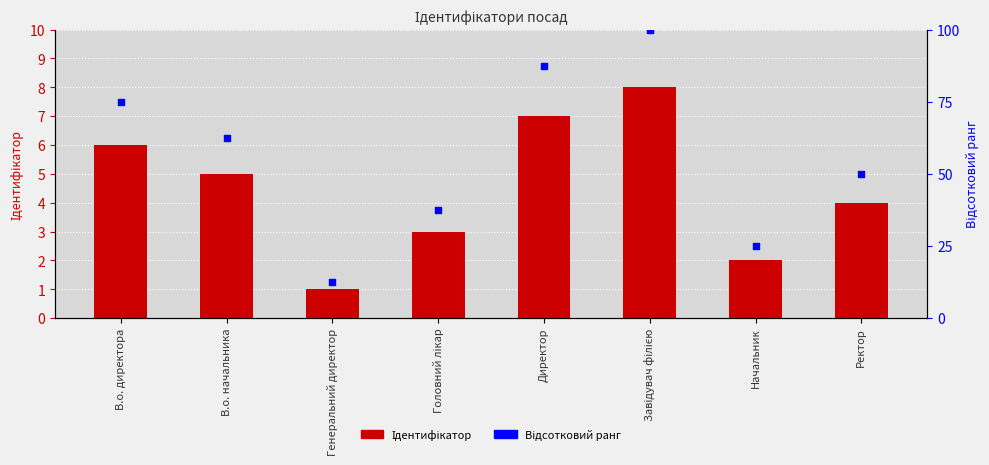

What is the total value across all series at Начальник?

27.0